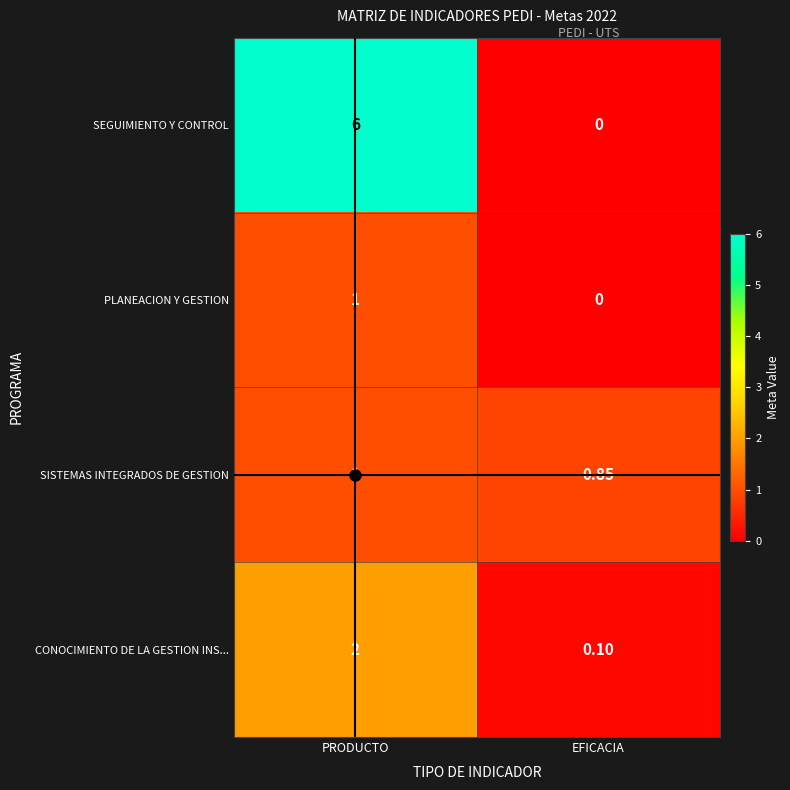

What is the greatest value displayed?

6.0